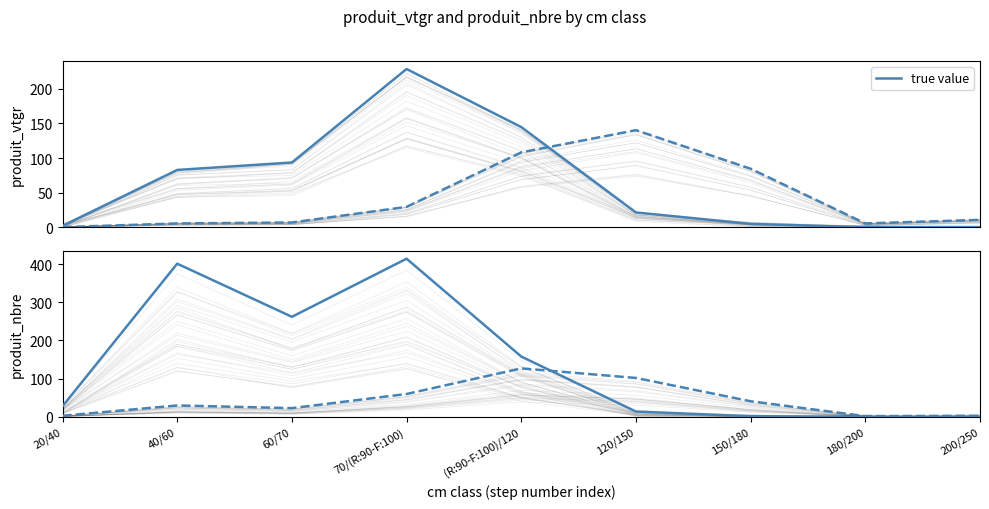

How many values in the true value series are below 21?

4